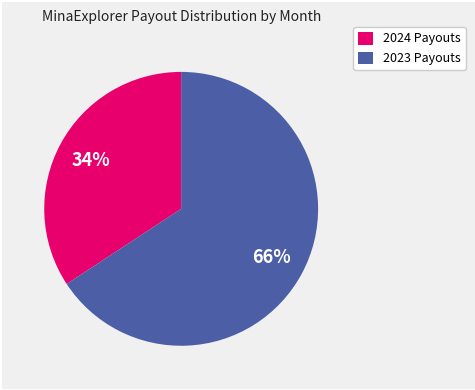

Do 2024 Payouts and 2023 Payouts together represent more than half of the pie?

Yes